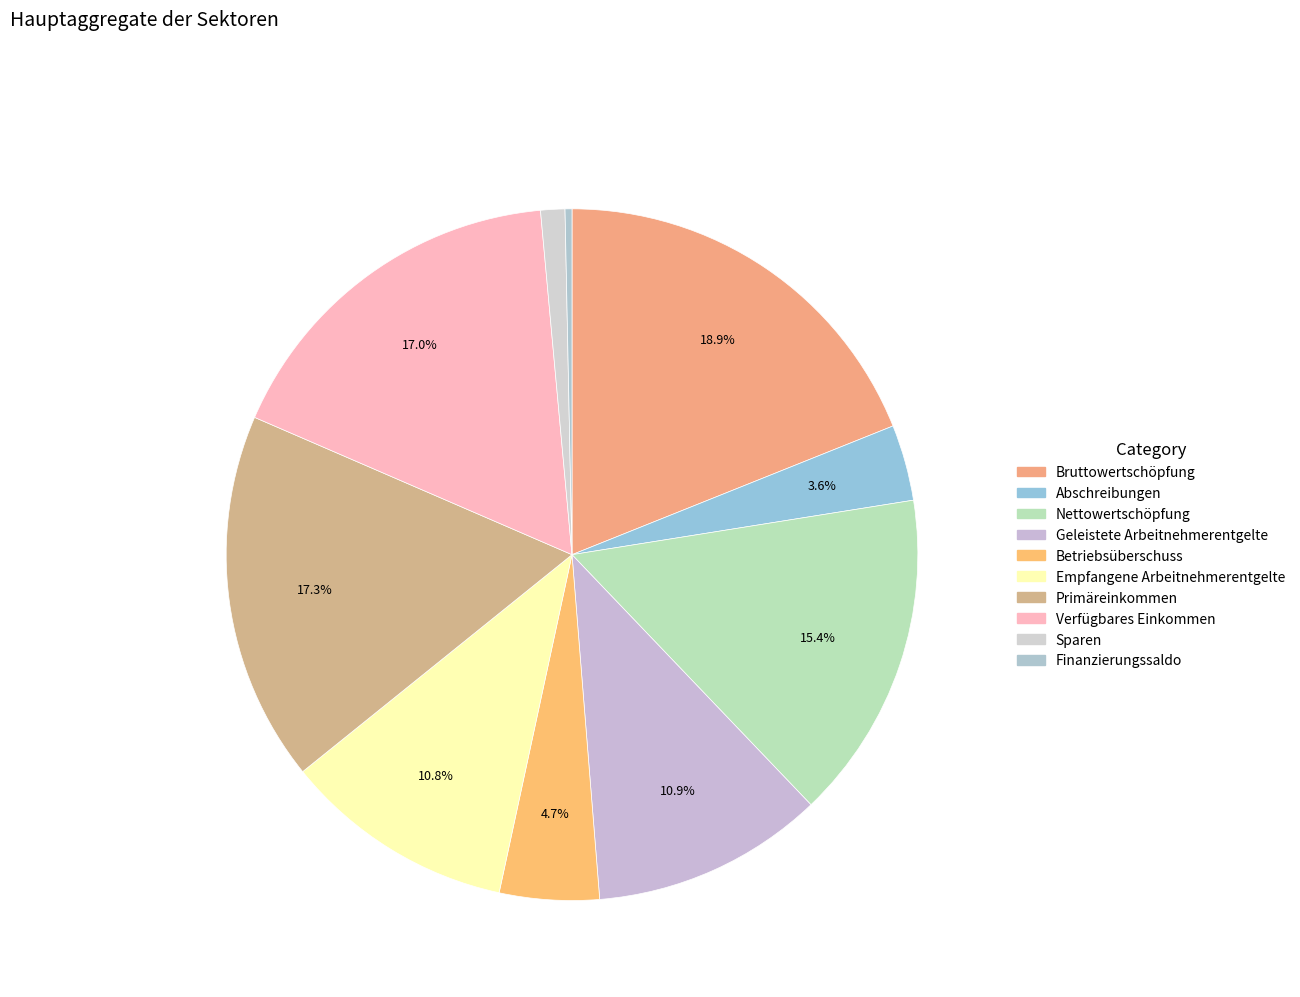

Approximately how many times larger is the value at Sparen compared to Nettowertschöpfung?

0.1